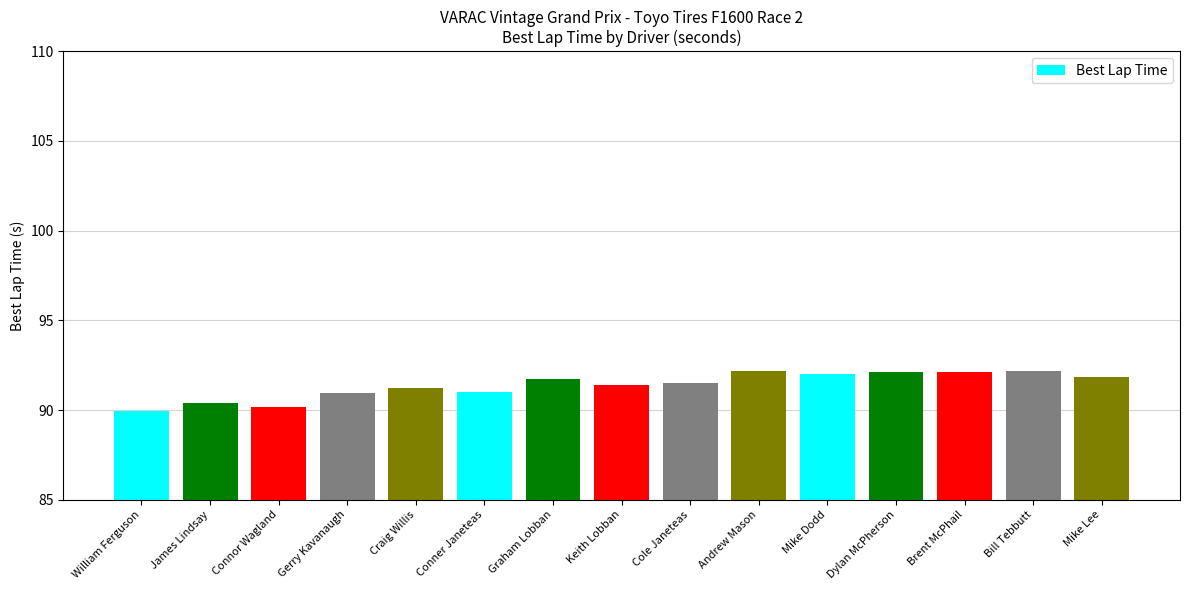

At which category does the chart reach its minimum across all series?

William Ferguson